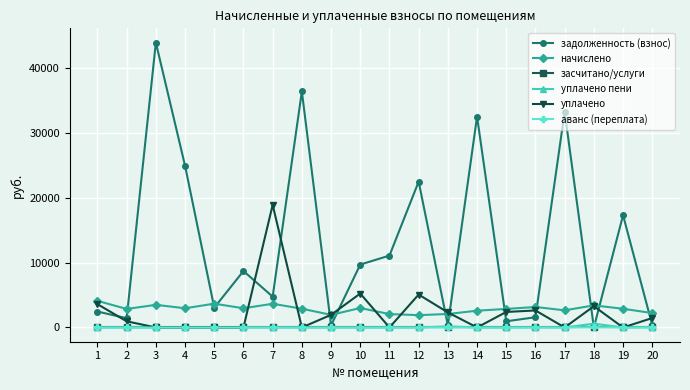

Does the chart have visible grid lines?

Yes